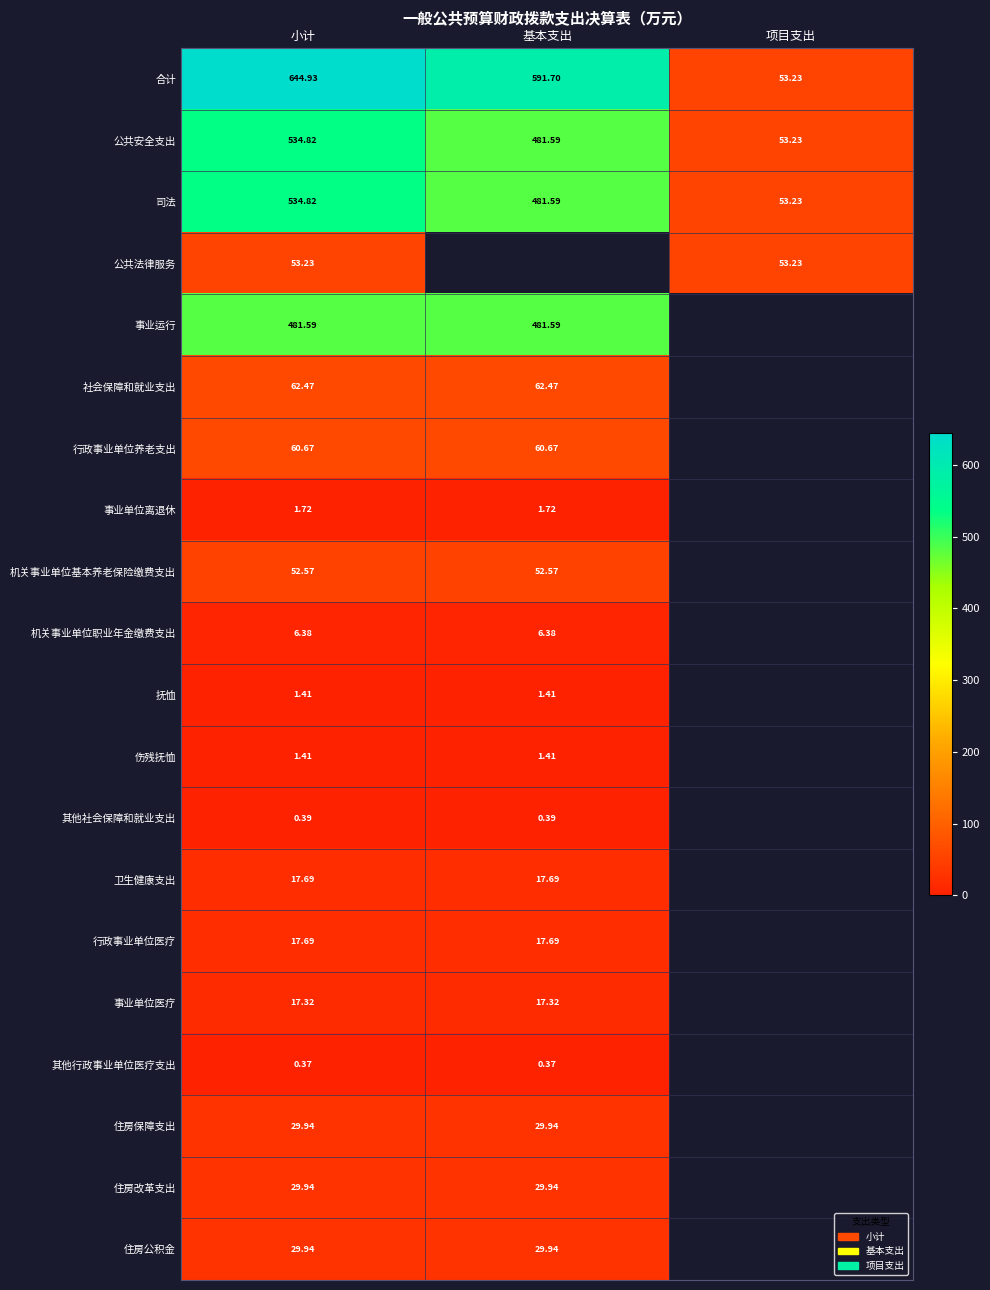

Where is 合计 nearest to the value 349?

基本支出